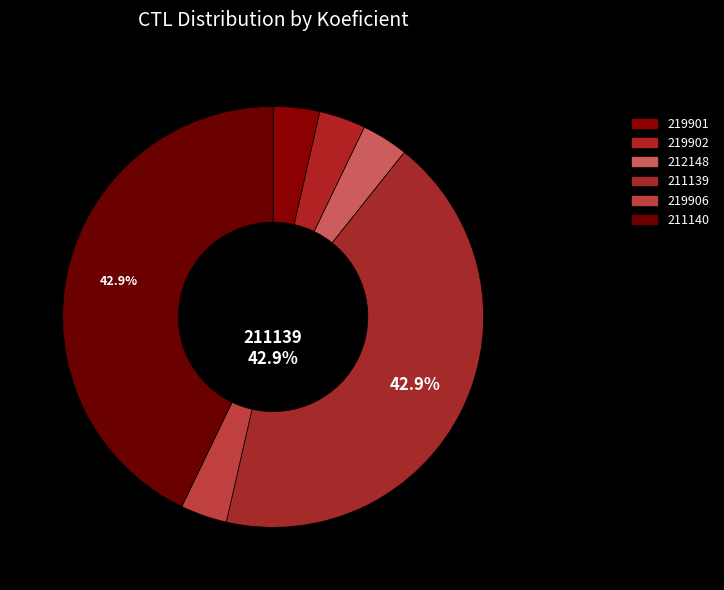

Rank the categories by value from highest to lowest.

211139, 211140, 219901, 219902, 212148, 219906